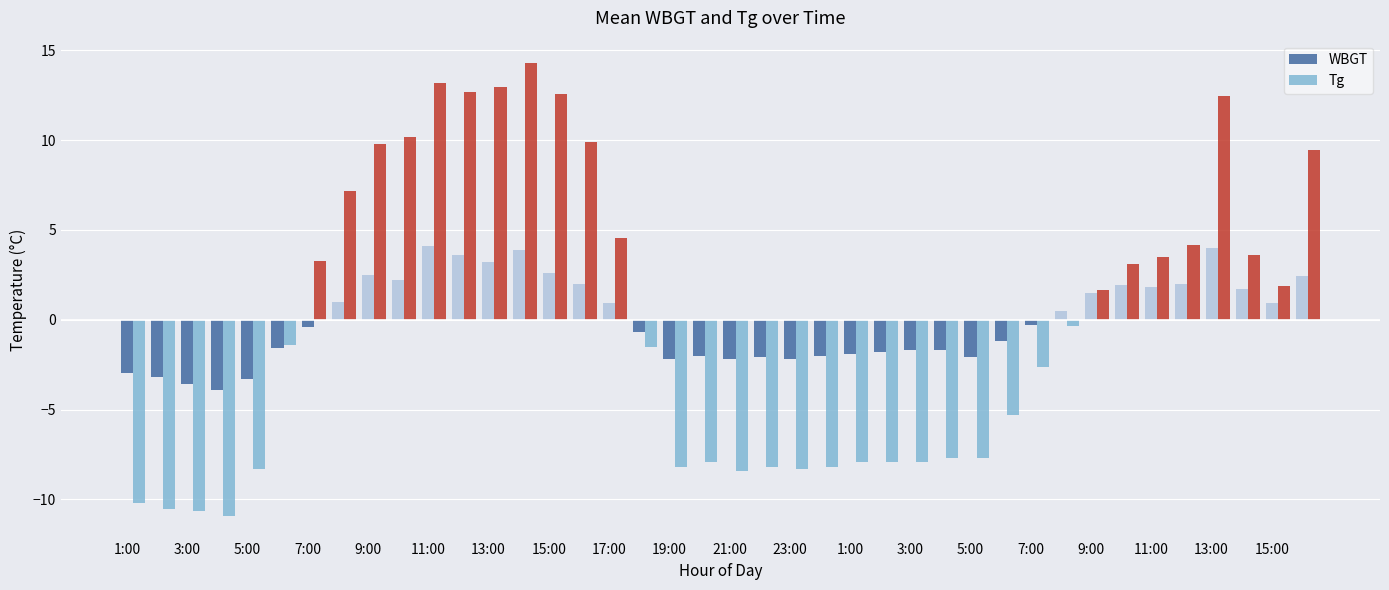

Rank the series by their maximum value, from highest to lowest.

Tg, WBGT